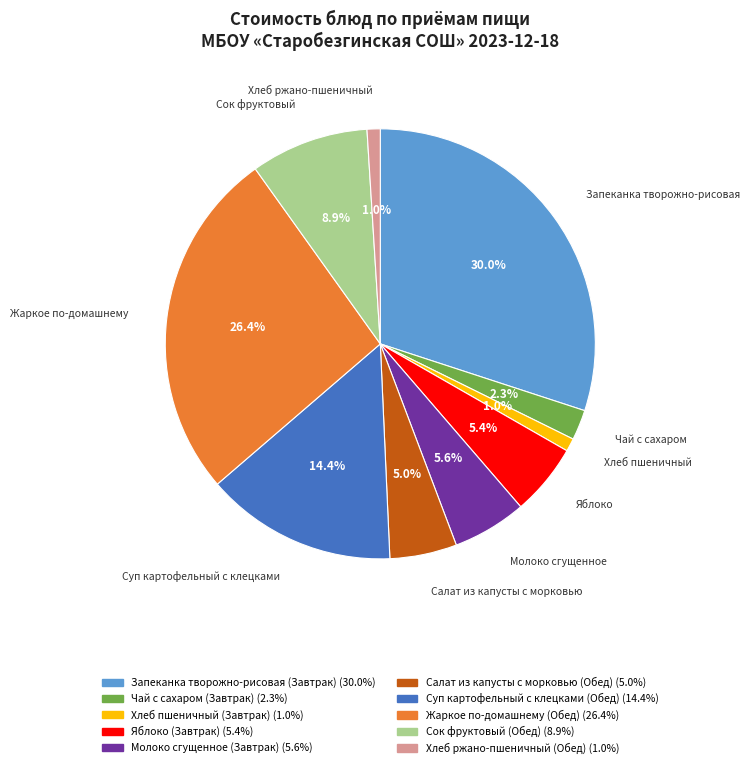

Combined, what portion of the pie is Салат из капусты с морковью (Обед) and Молоко сгущенное (Завтрак)?

10.6%